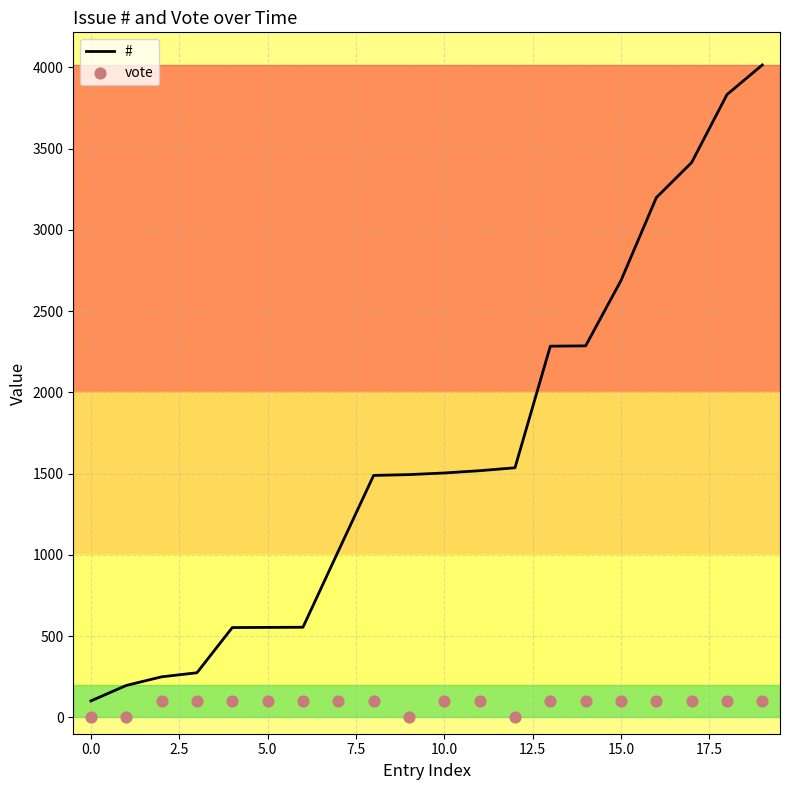

What is the total value across all series at 10?

1604